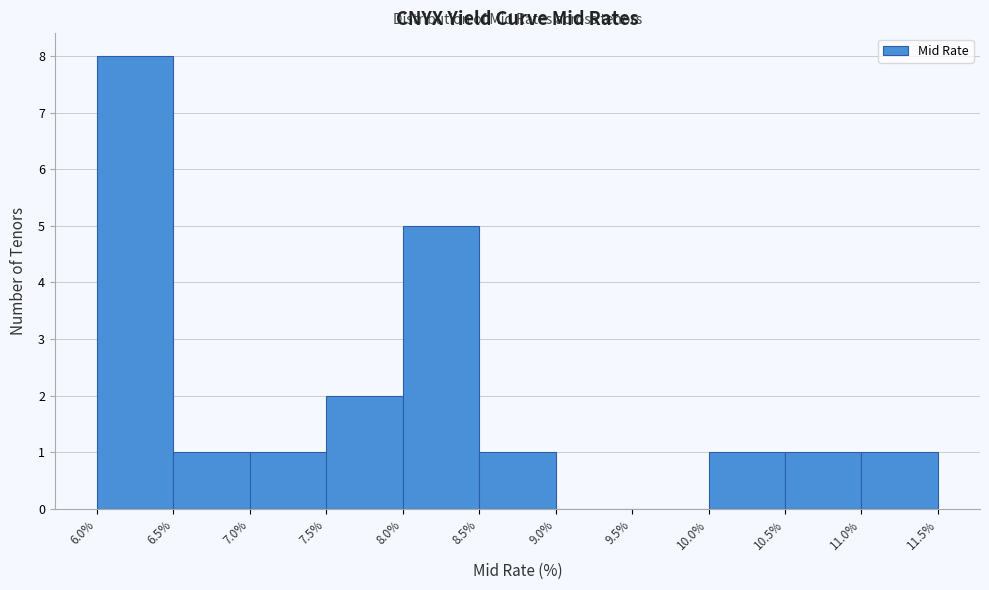

Which range on the x-axis has the tallest bar?

6.0% to 6.5%